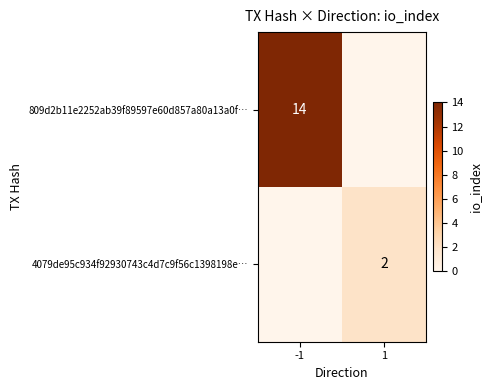

True or false: 4079de95c934f92930743c4d7c9f56c1398198e… has a value of 1 at 1.

False